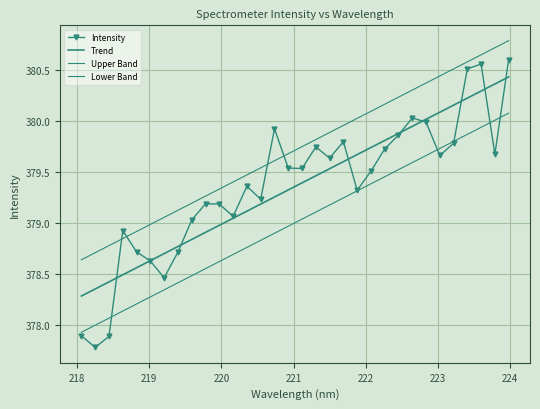

What is the difference between the maximum and minimum values in the Trend series?

2.2